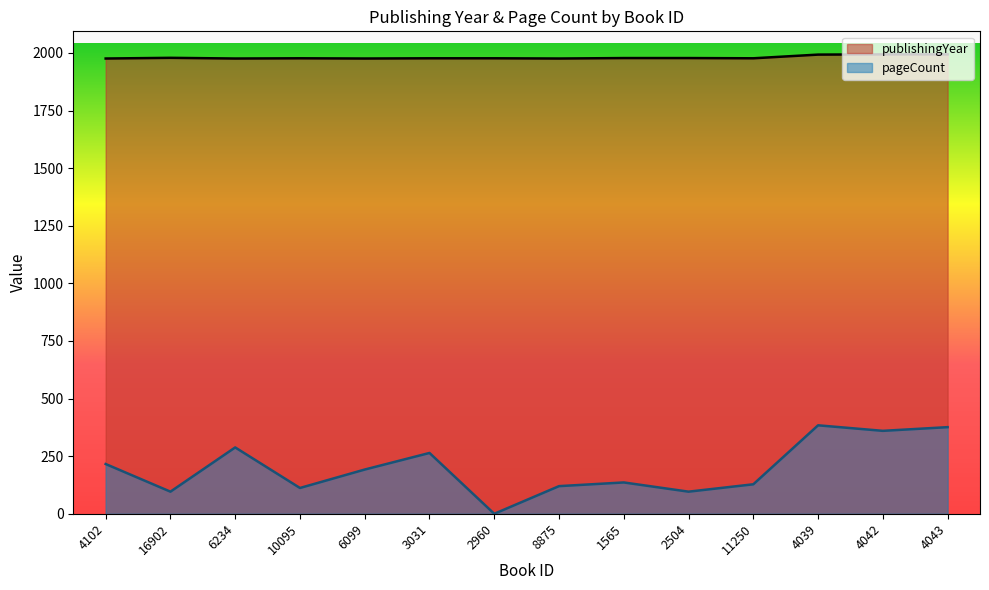

What is the average value of the pageCount series?

198